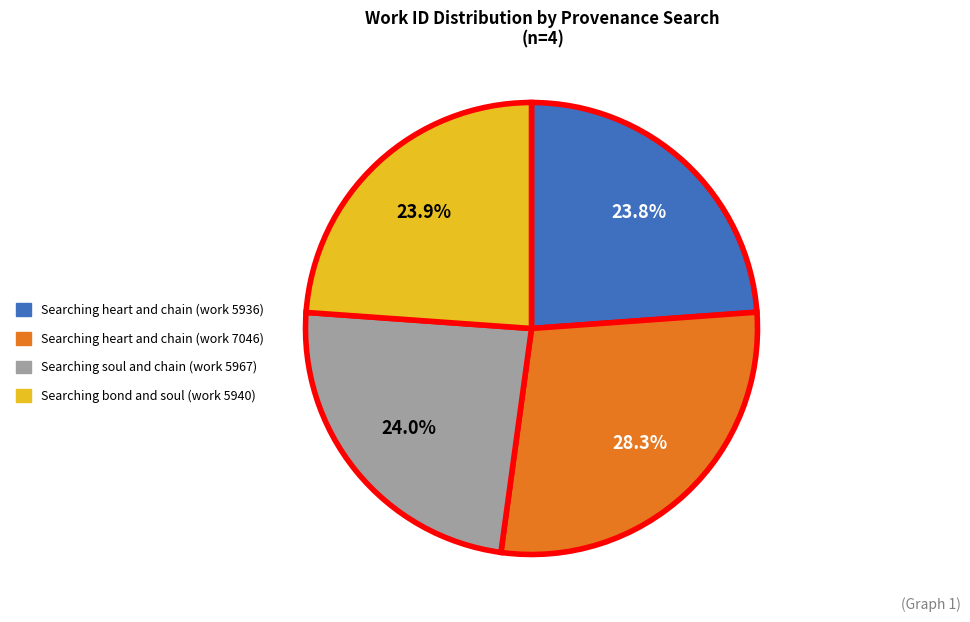

Which slice is the largest?

Searching heart and chain (work 7046)